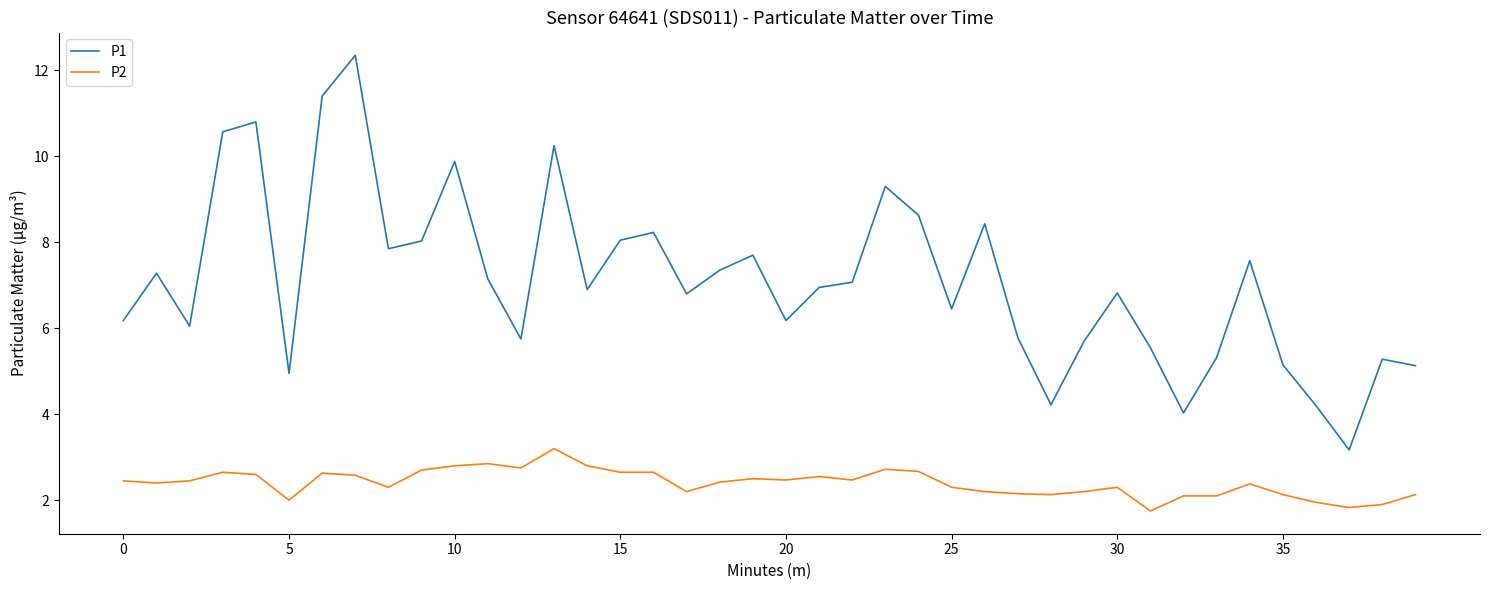

What is the smallest value displayed?

1.8